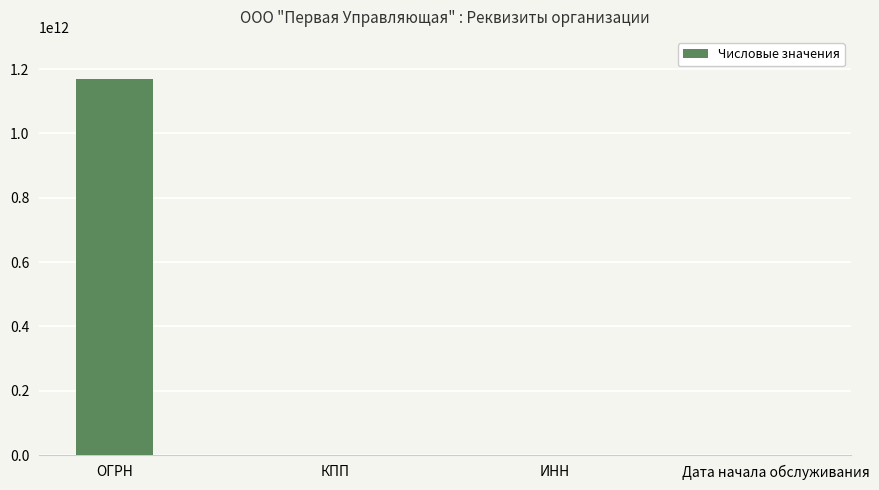

Is it true that the value at Дата начала обслуживания is 2022?

True